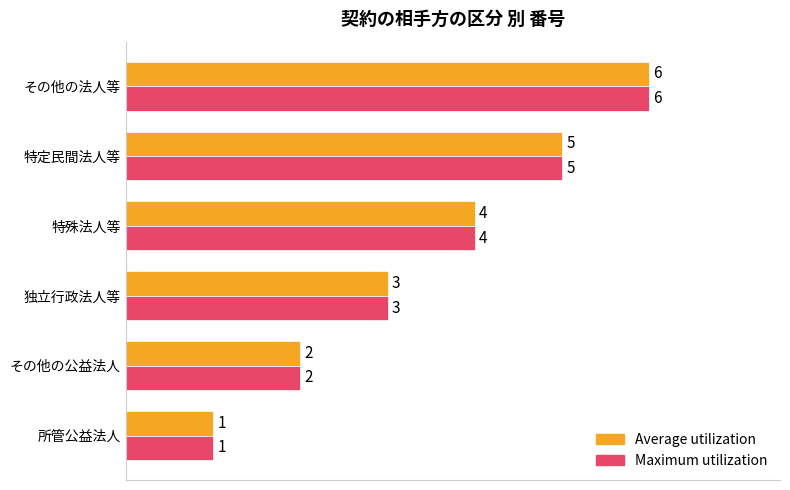

Rank the categories by Maximum utilization value from highest to lowest.

その他の法人等, 特定民間法人等, 特殊法人等, 独立行政法人等, その他の公益法人, 所管公益法人